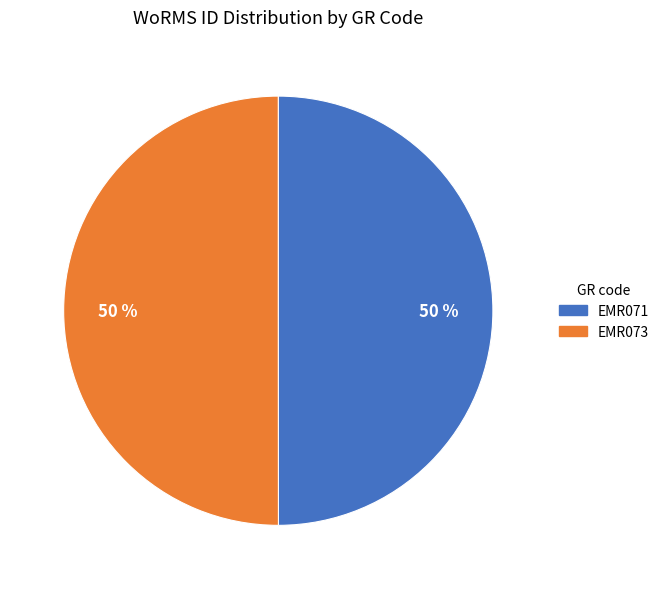

Count the number of slices in the pie.

2